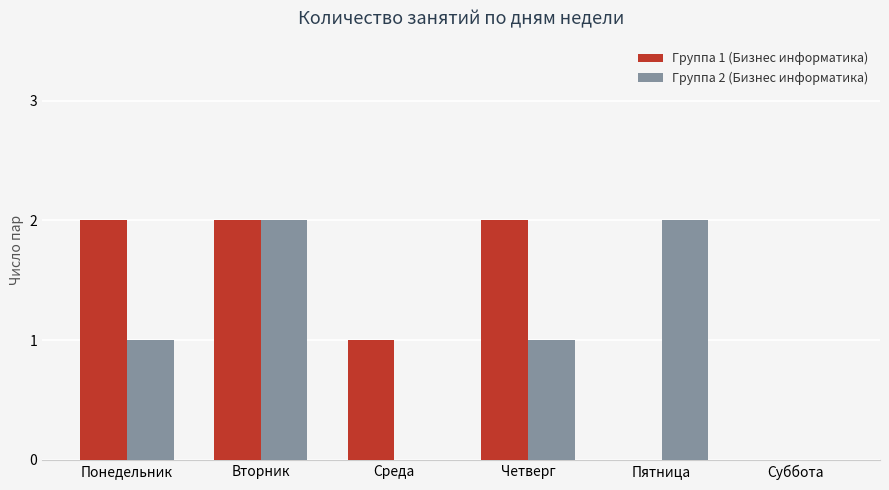

The value of Группа 1 (Бизнес информатика) at Понедельник is 3. True or false?

False